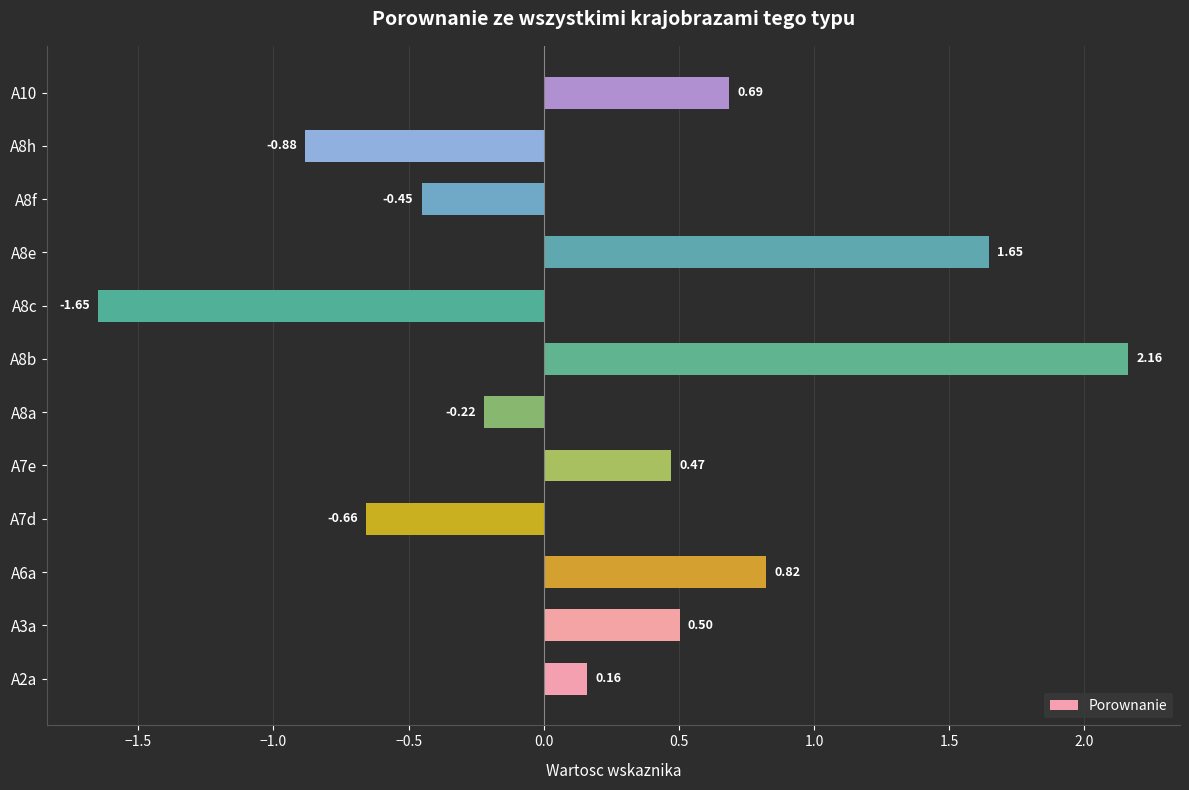

How many data points does each series have?

12